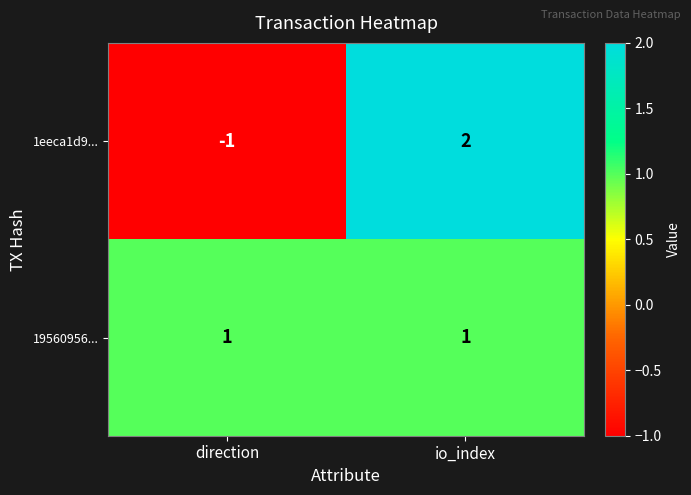

At which category is the sum across all series the highest?

io_index